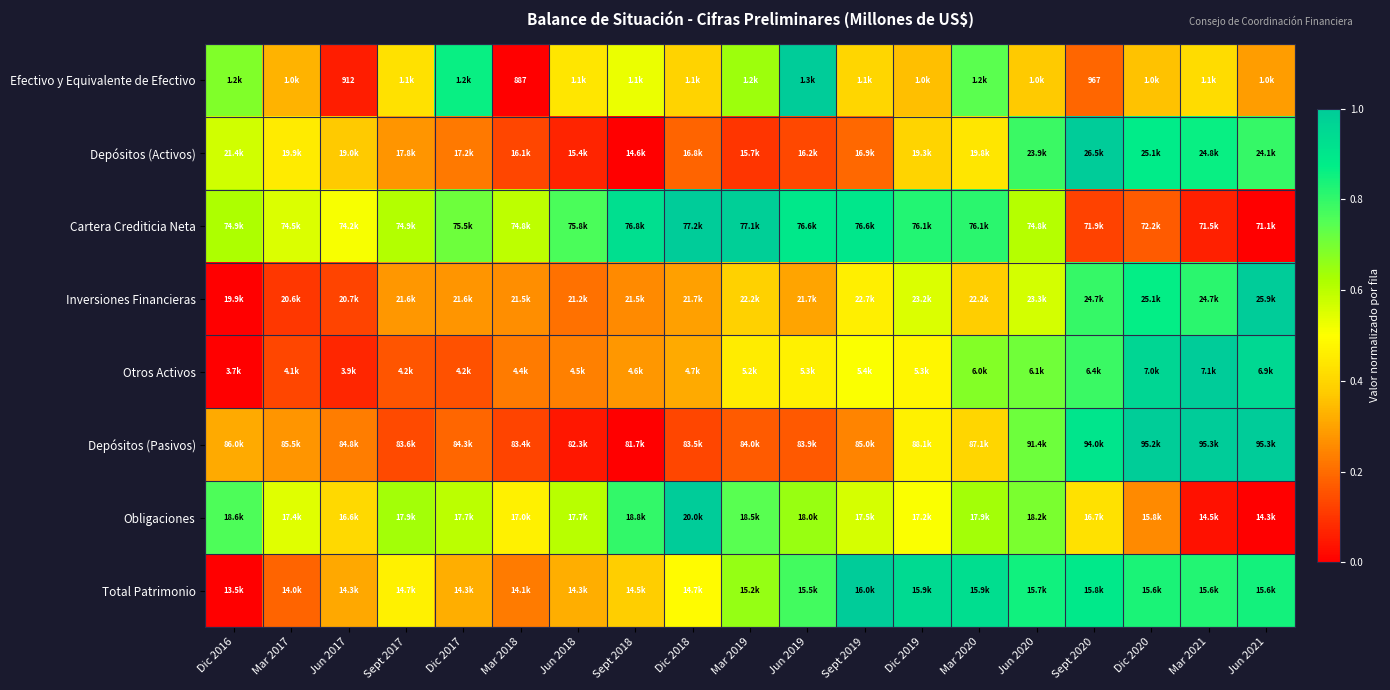

Is it true that Efectivo y Equivalente de Efectivo equals 0.4 at Dic 2020?

True